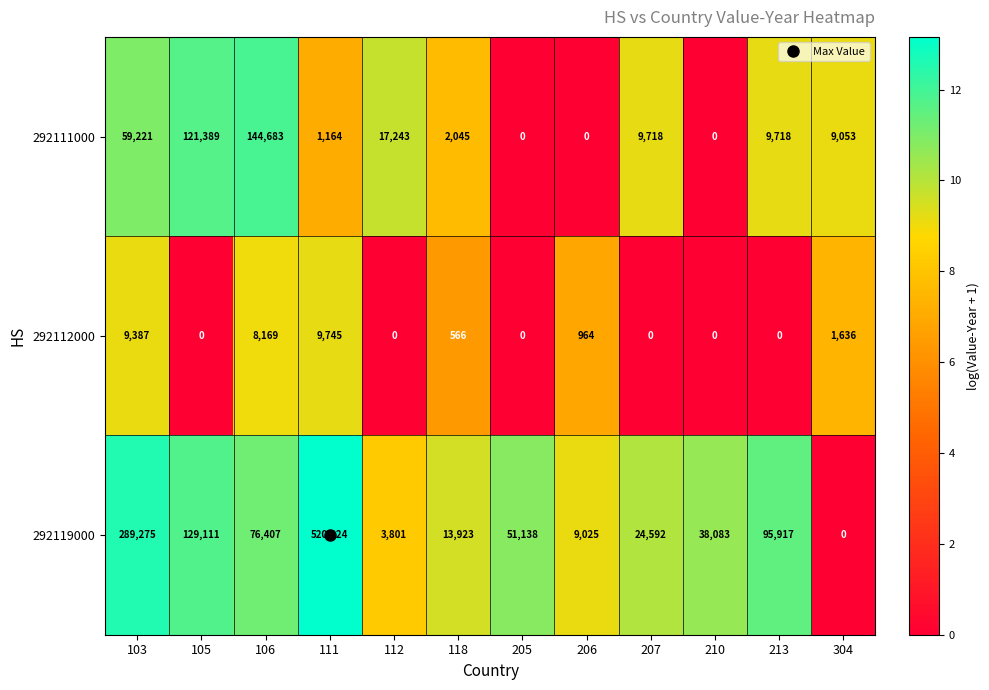

Between 105 and 304, which series saw the biggest shift?

292119000